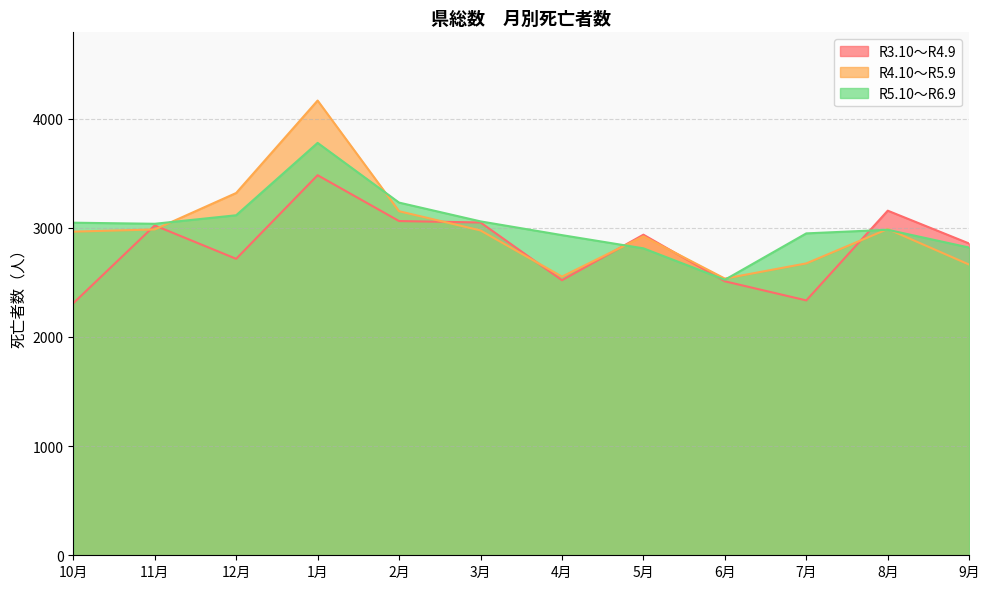

At which category is the sum across all series the highest?

1月